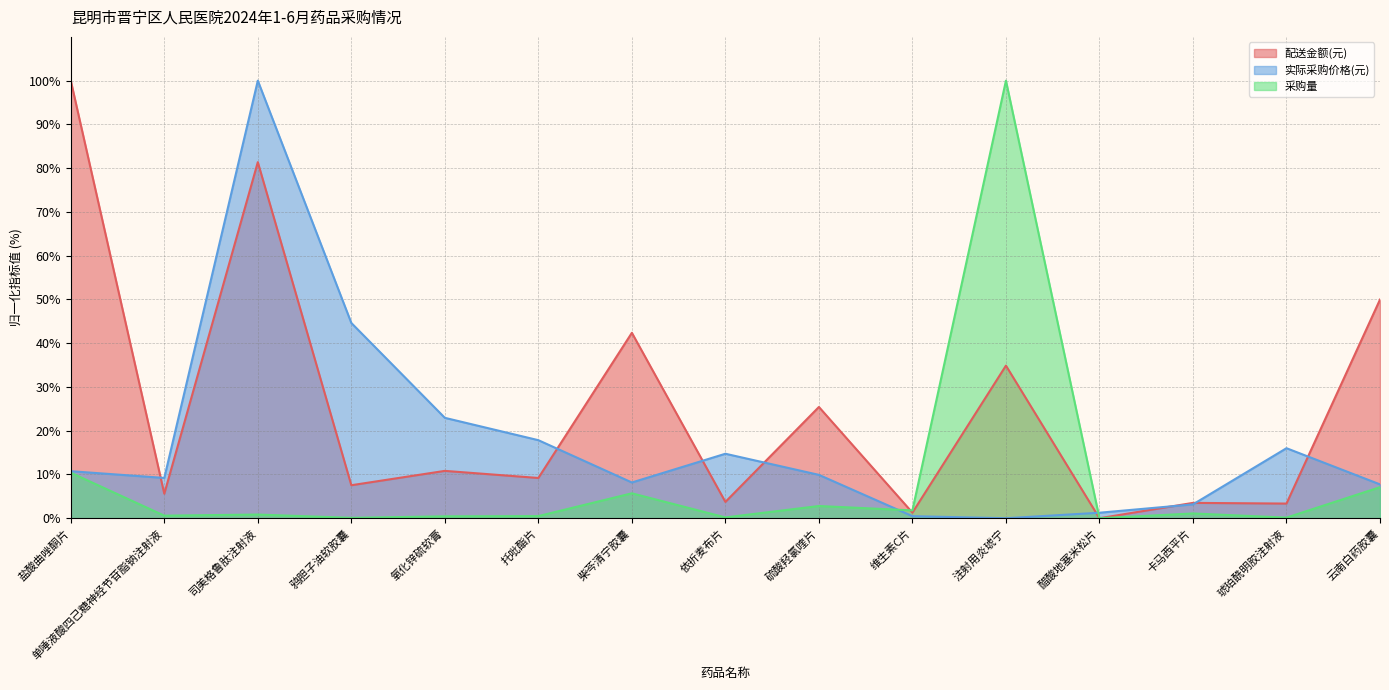

Is the value of 配送金额(元) at 氧化锌硫软膏 greater than the value of 采购量 at 琥珀酰明胶注射液?

Yes